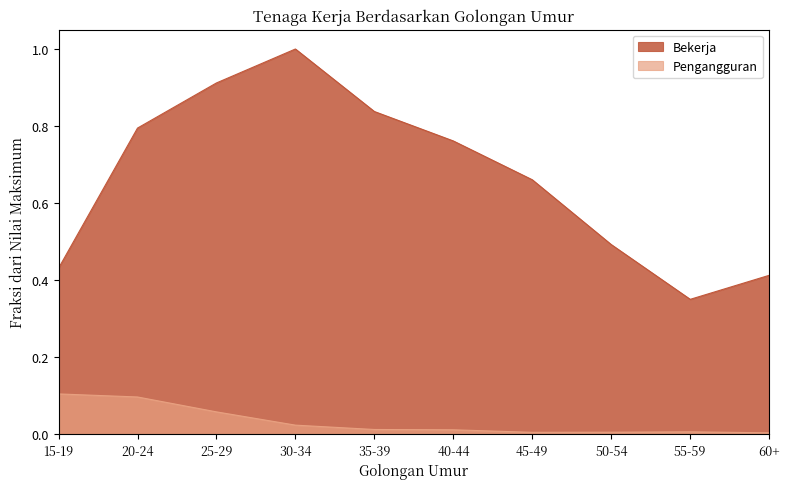

Count the Bekerja values in the range 0 to 1.

10